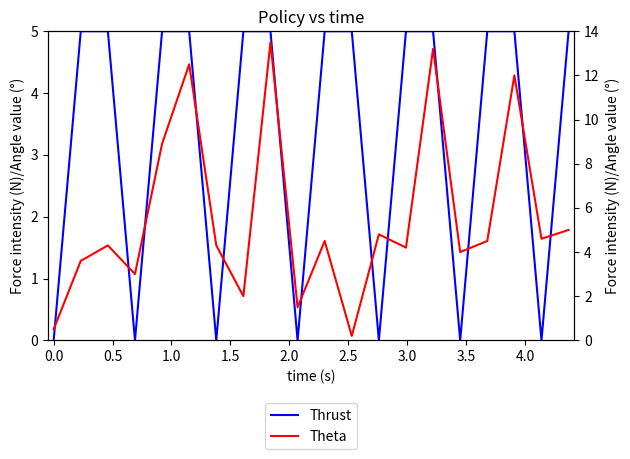

Reading left to right, extract all data points from this chart.

Thrust: 0.0	5.0	5.0	0.0	5.0	5.0	0.0	5.0	5.0	0.0	5.0	5.0	0.0	5.0	5.0	0.0	5.0	5.0	0.0	5.0
Theta: 0.5	3.6	4.3	3.0	8.9	12.5	4.3	2.0	13.5	1.5	4.5	0.2	4.8	4.2	13.2	4.0	4.5	12.0	4.6	5.0